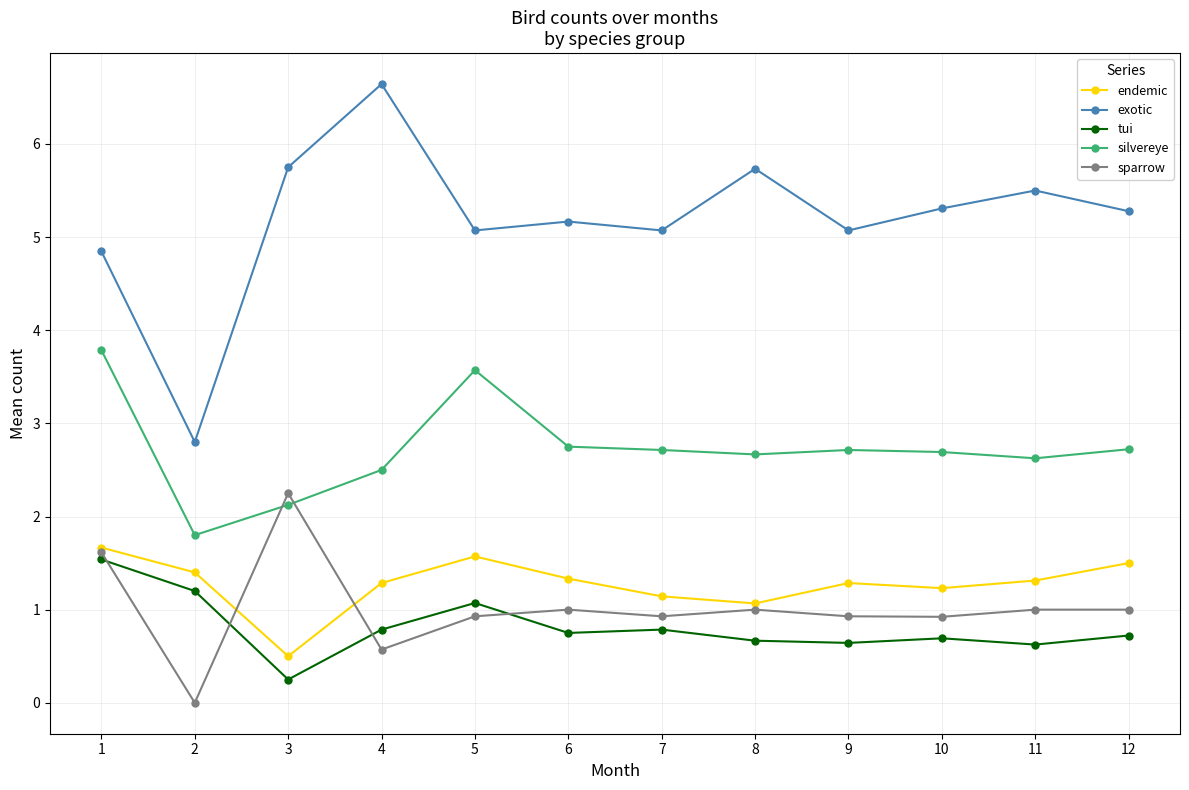

What is the total value across all series at 3?

10.9